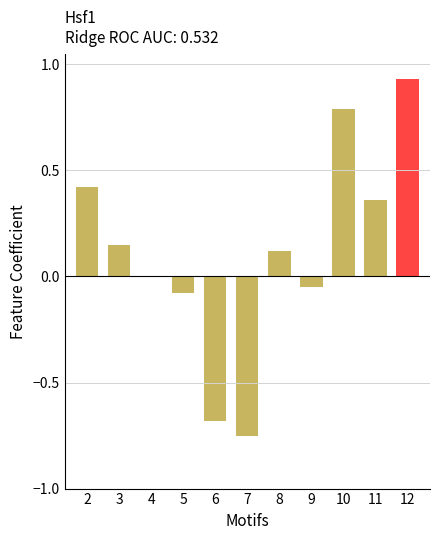

Which has a higher value, 12 or 5?

12